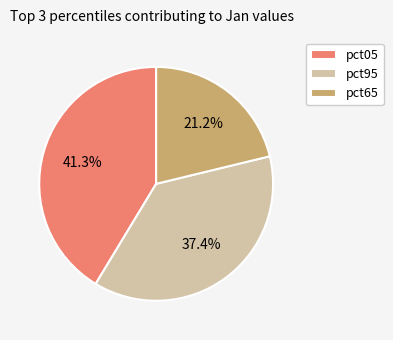

What percentage is the pct95 slice, to the nearest percent?

37%